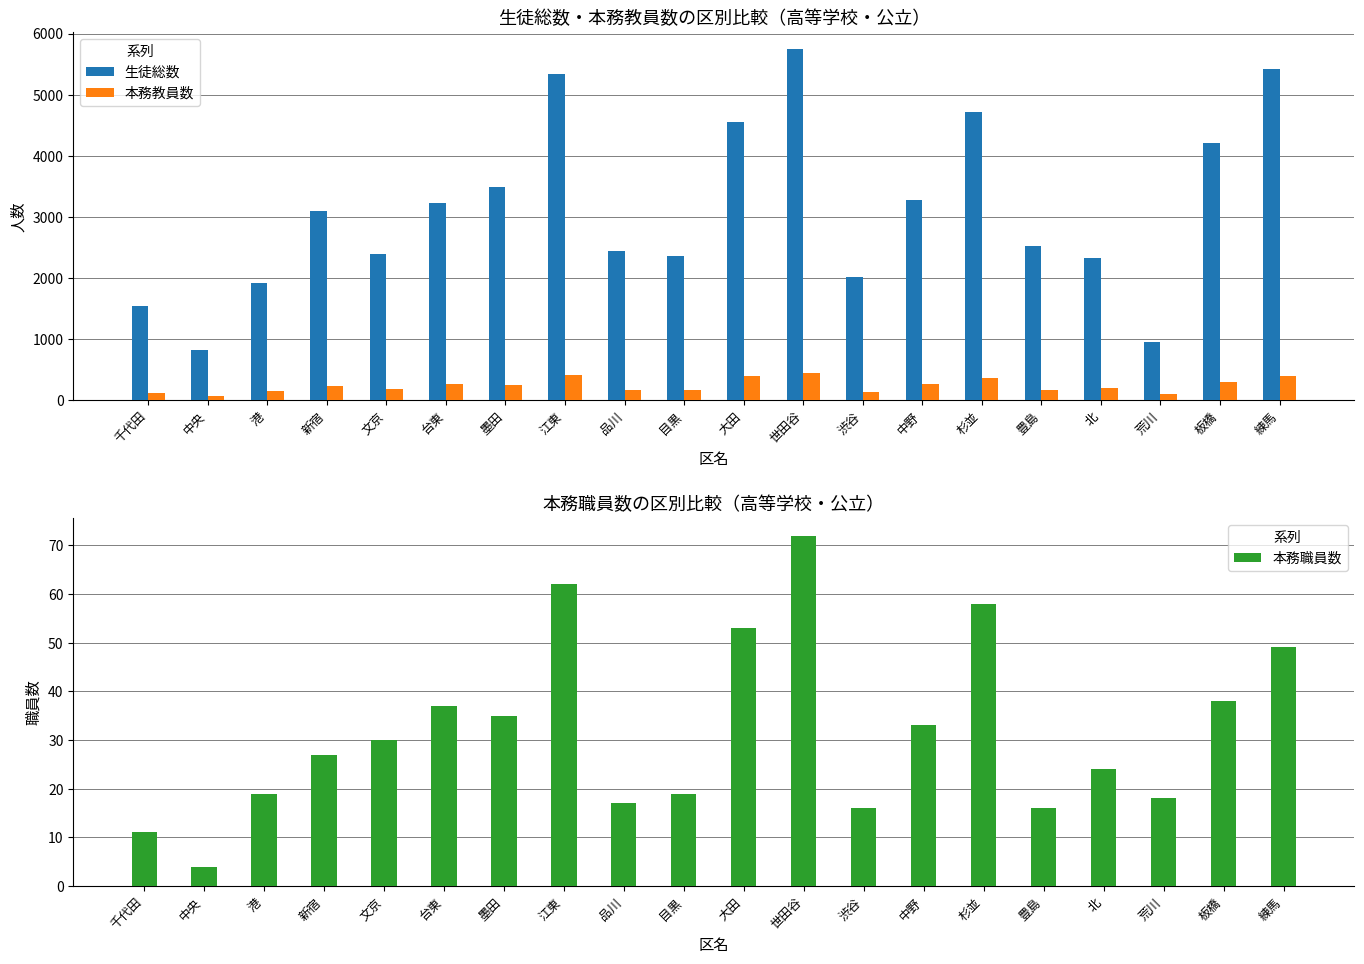

Reading left to right, what are all the values shown in this chart?

生徒総数: 千代田=1530	中央=815	港=1916	新宿=3096	文京=2391	台東=3225	墨田=3487	江東=5334	品川=2445	目黒=2361	大田=4558	世田谷=5740	渋谷=2013	中野=3274	杉並=4709	豊島=2525	北=2320	荒川=943	板橋=4209	練馬=5422
本務教員数: 千代田=120	中央=58	港=141	新宿=221	文京=174	台東=263	墨田=243	江東=416	品川=161	目黒=163	大田=396	世田谷=444	渋谷=134	中野=256	杉並=353	豊島=165	北=200	荒川=90	板橋=297	練馬=390
本務職員数: 千代田=11	中央=4	港=19	新宿=27	文京=30	台東=37	墨田=35	江東=62	品川=17	目黒=19	大田=53	世田谷=72	渋谷=16	中野=33	杉並=58	豊島=16	北=24	荒川=18	板橋=38	練馬=49